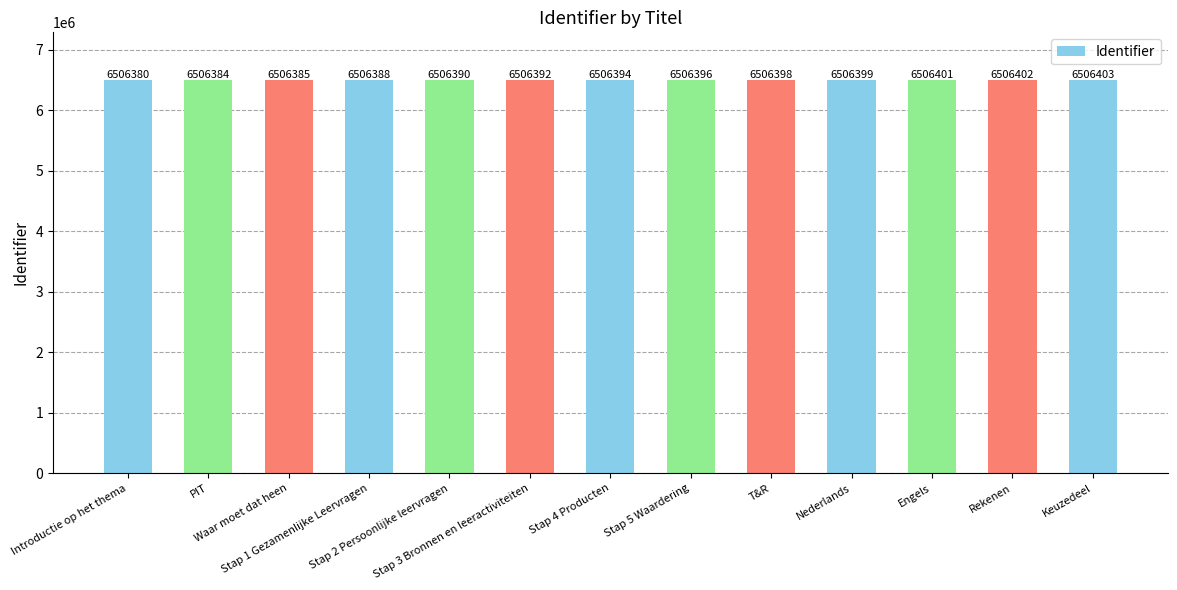

Which label corresponds to the largest value in the chart?

Keuzedeel